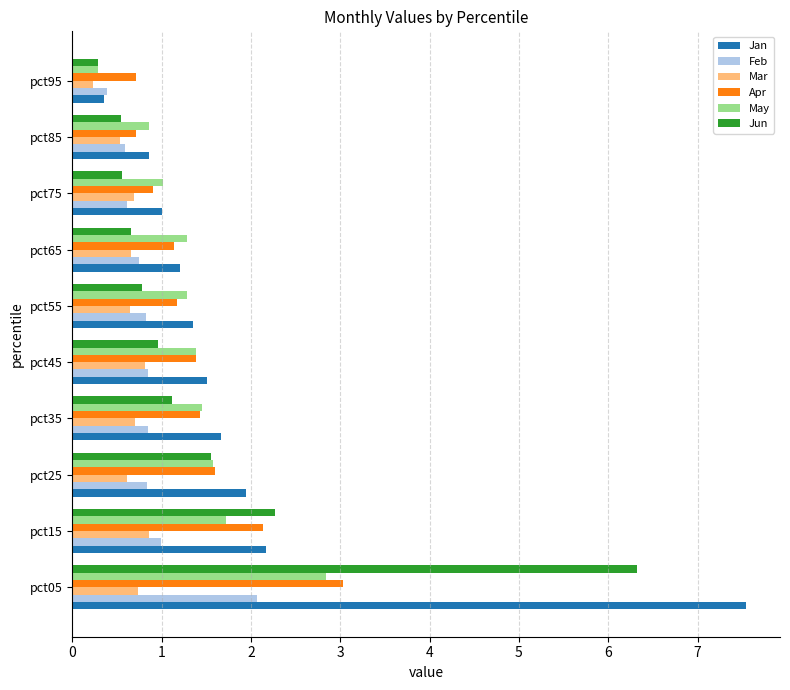

What value does the Apr series have at pct15?

2.1